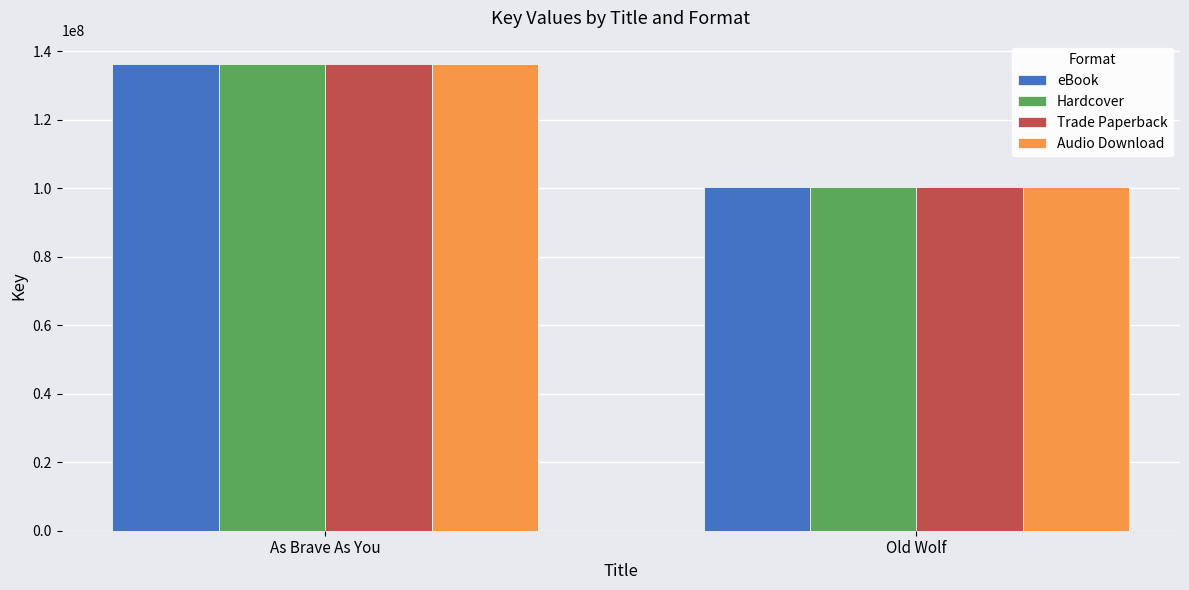

What is the total value across all series at As Brave As You?

545278652